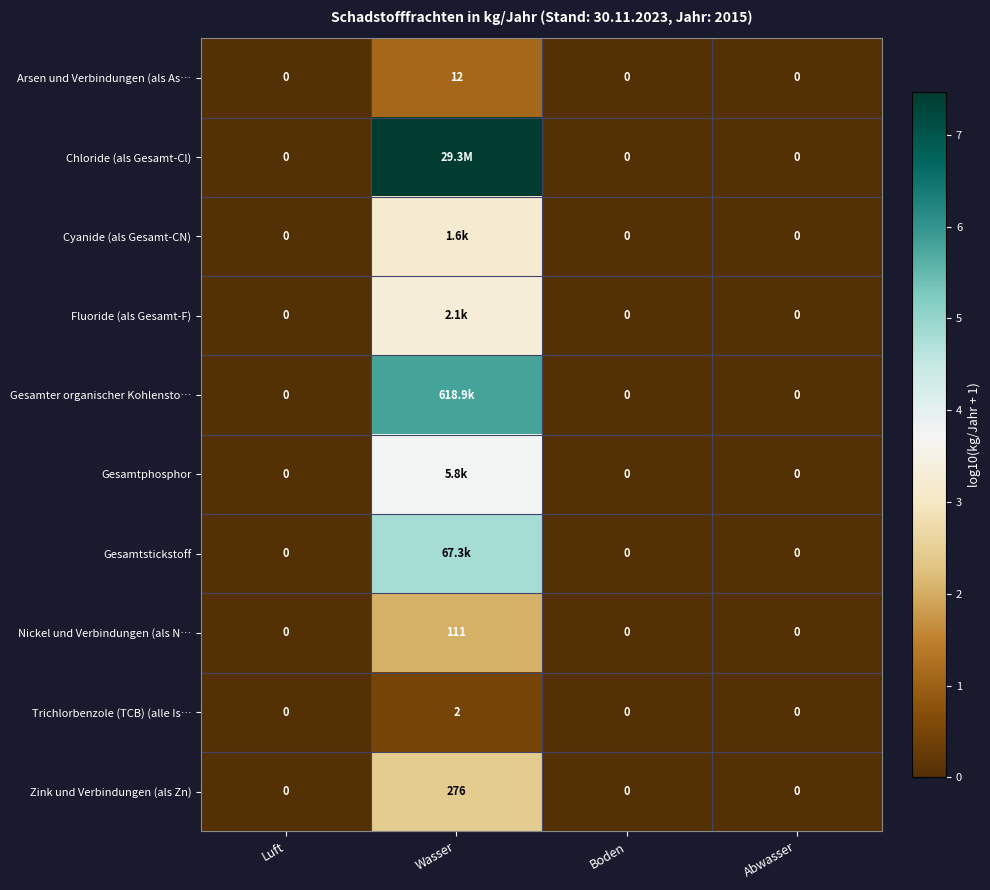

Which category has the highest value in the Zink und Verbindungen (als Zn) series?

Wasser